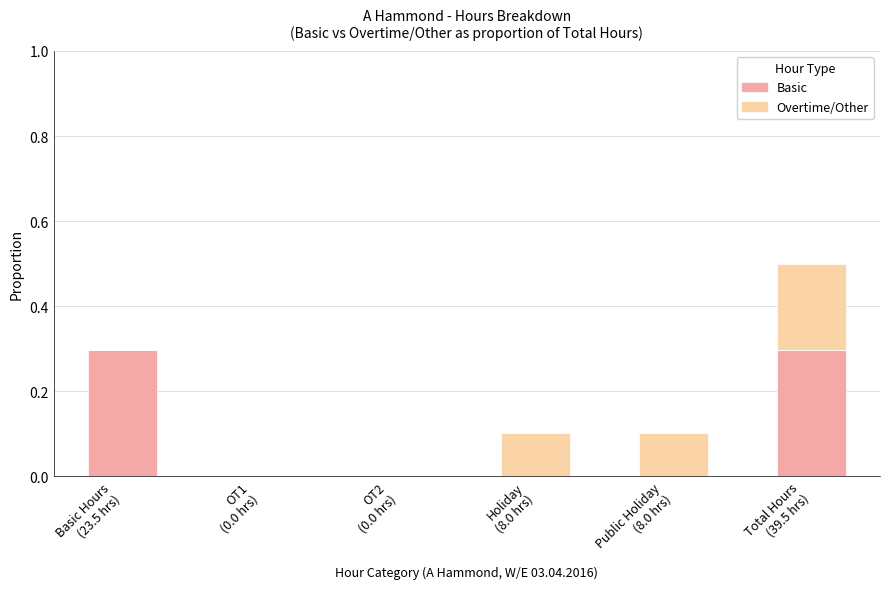

What is the sum of all Basic values?

0.6